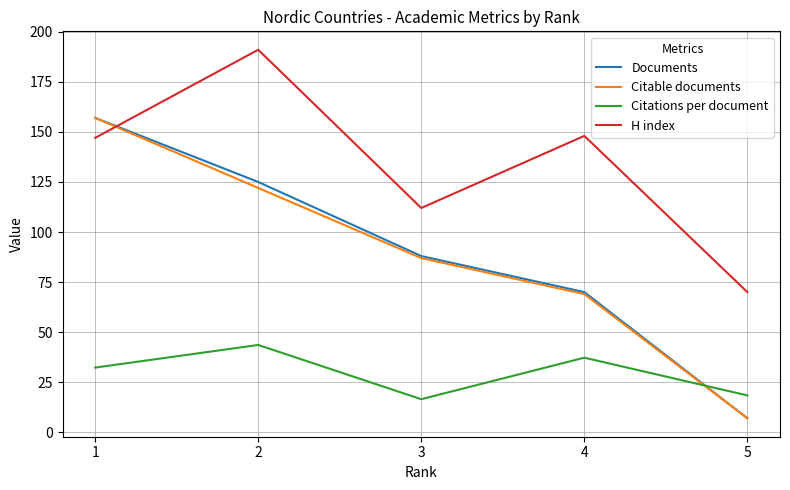

Does the chart have visible grid lines?

Yes